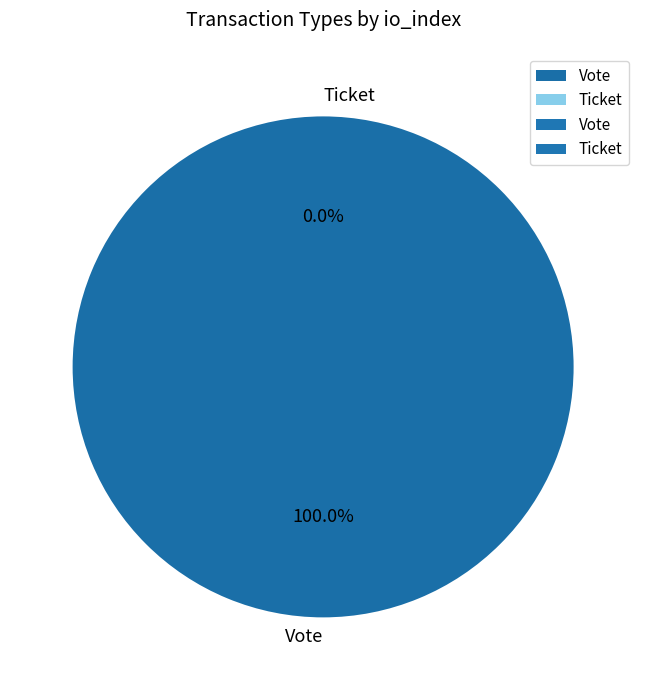

Is it true that Ticket is 0% of the pie?

True